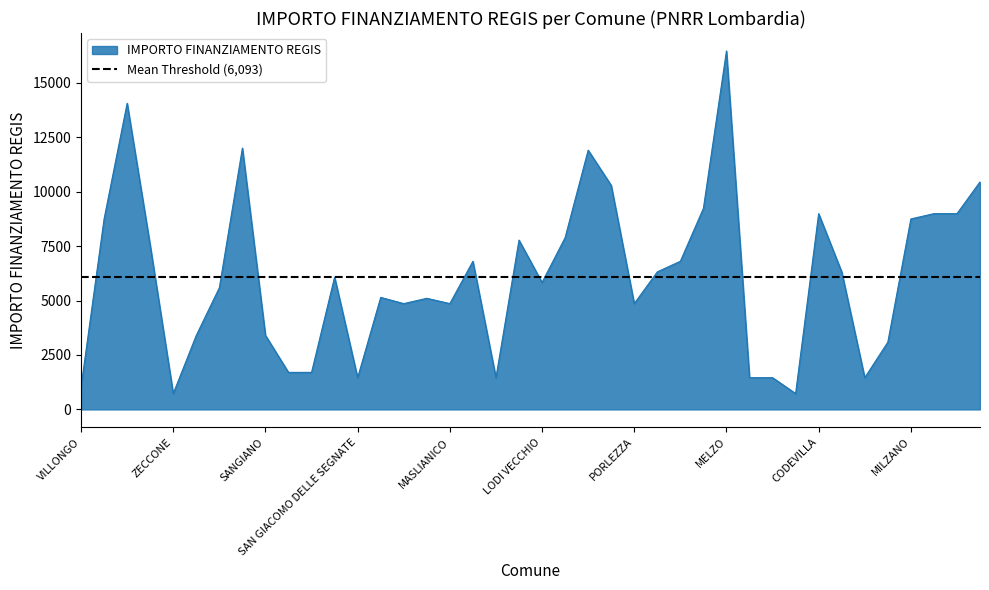

Reading left to right, extract all data points from this chart.

1029	8748	14063	7533	729	3402	5589	12005	3402	1701	1701	6075	1458	5145	4860	5103	4860	6804	1458	7776	5831	7889	11907	10290	4860	6318	6804	9234	16464	1458	1458	729	8991	6318	1458	3087	8748	8991	8991	10449